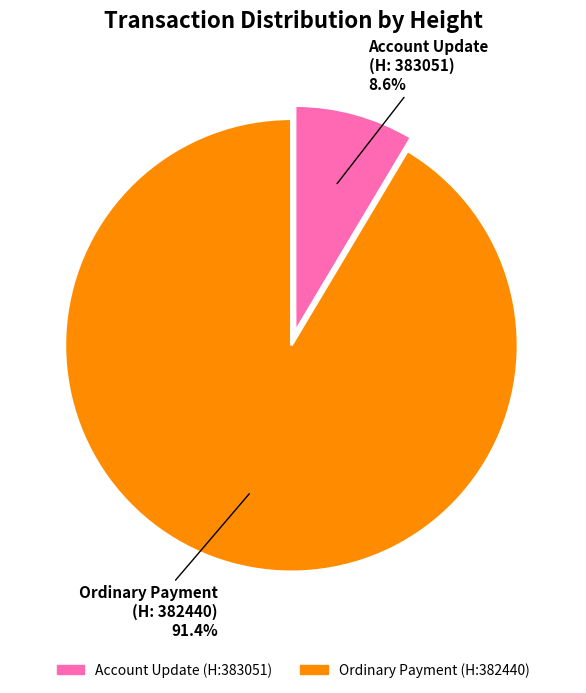

Which category accounts for the majority?

Ordinary Payment